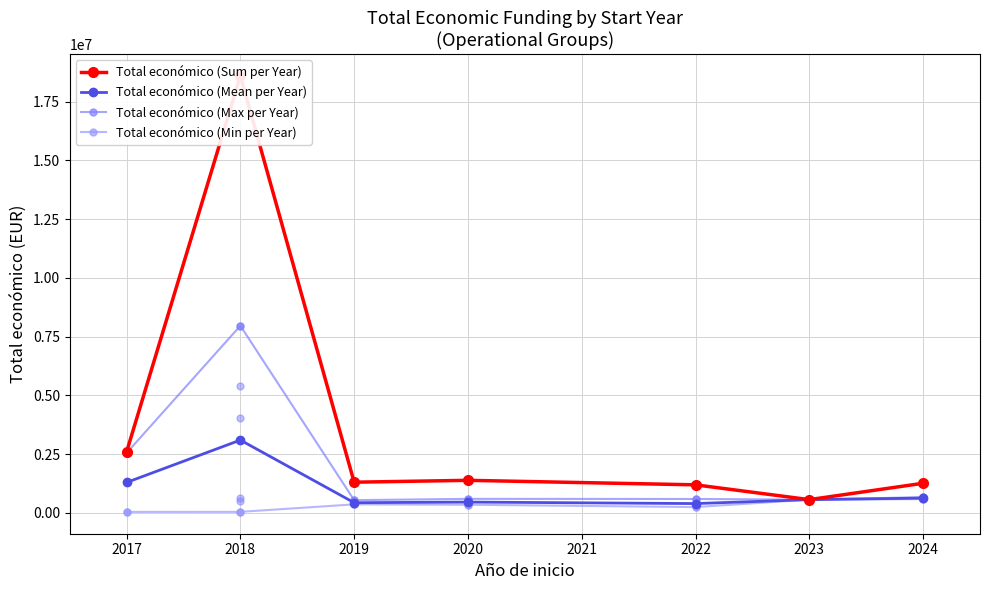

How many data points in Total económico (Min per Year) are less than 348843?

3